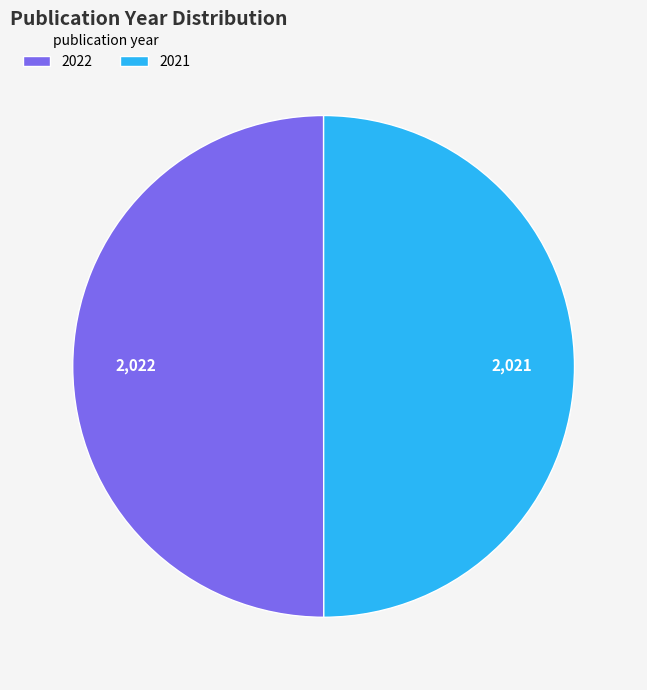

Combined, do 2022 and 2021 account for over 50%?

Yes